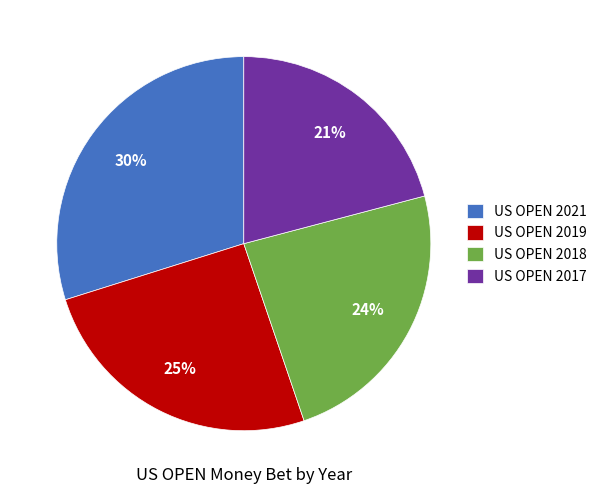

To the nearest percent, what is the difference between the US OPEN 2017 and US OPEN 2019 slice percentages?

4%